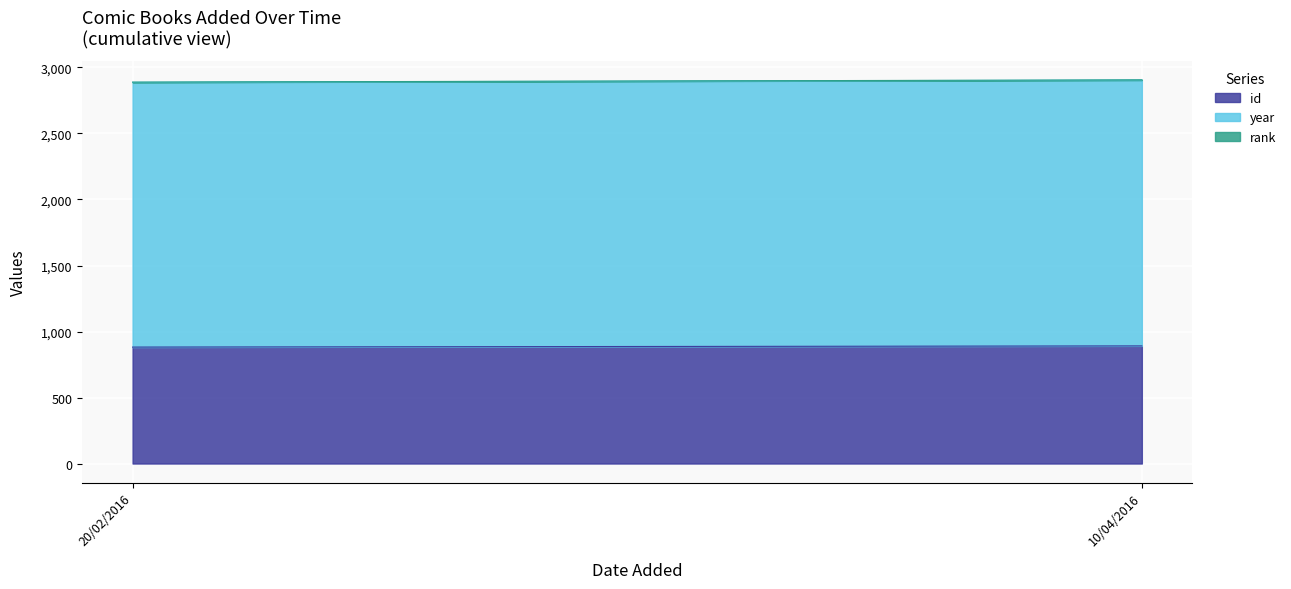

Which series has the widest spread of values?

id